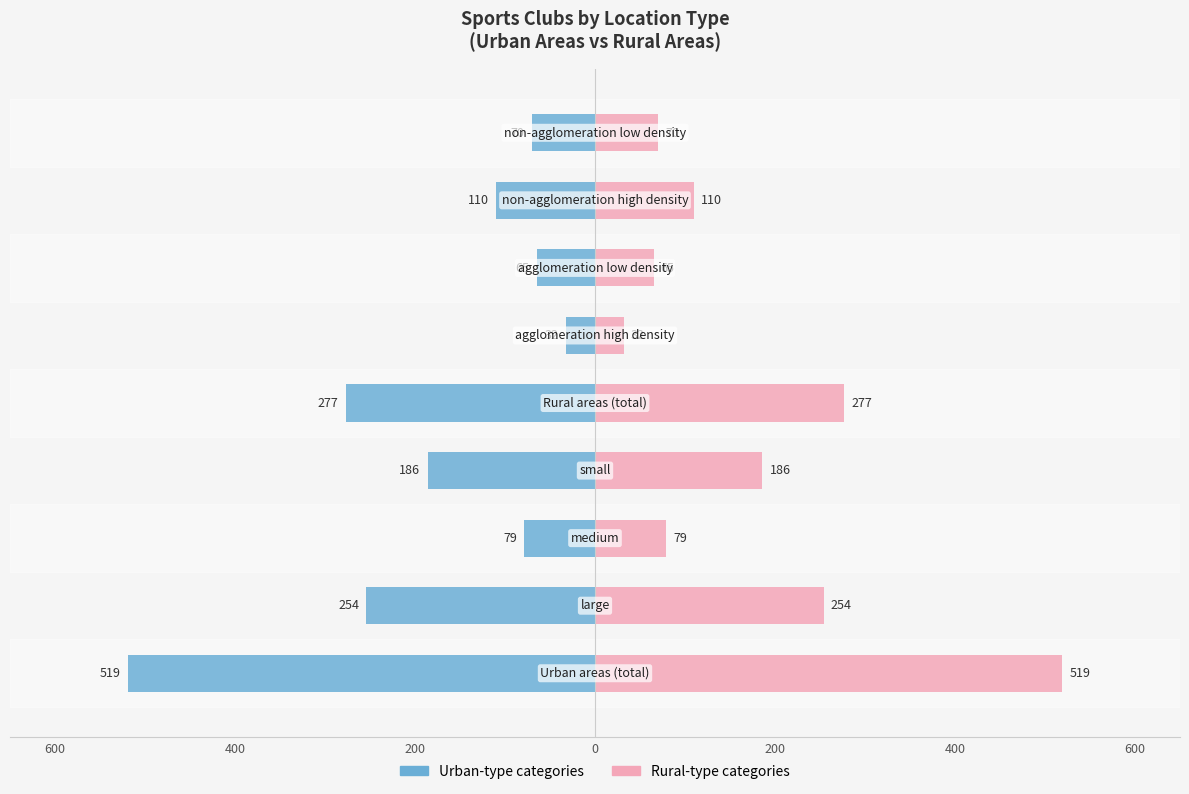

What value does the Rural-type categories series have at 8, to the nearest 5?

70